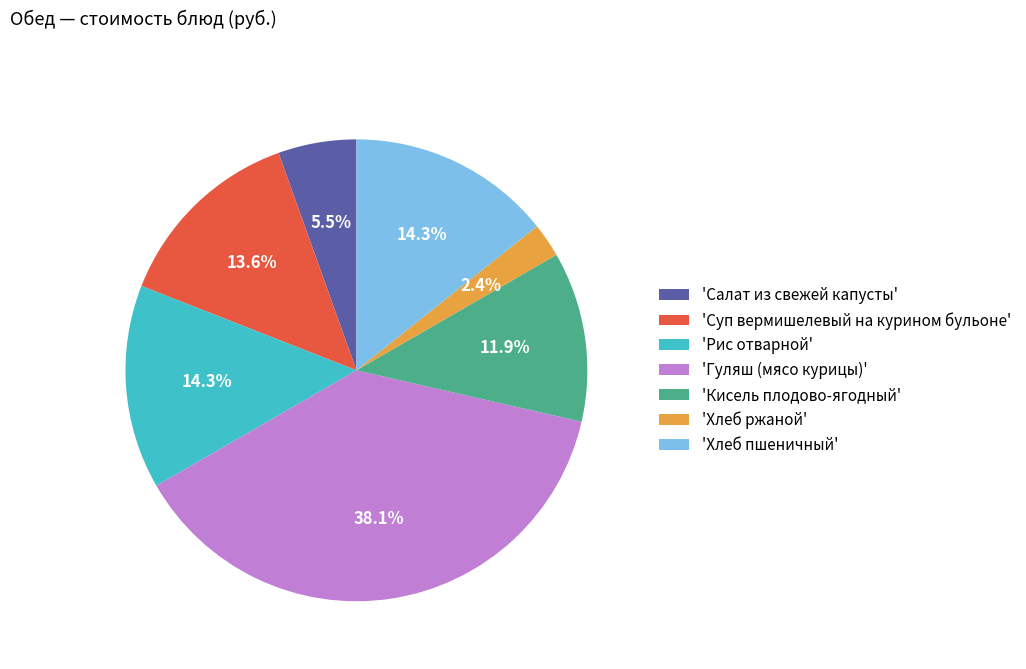

Does any single category account for the majority?

No